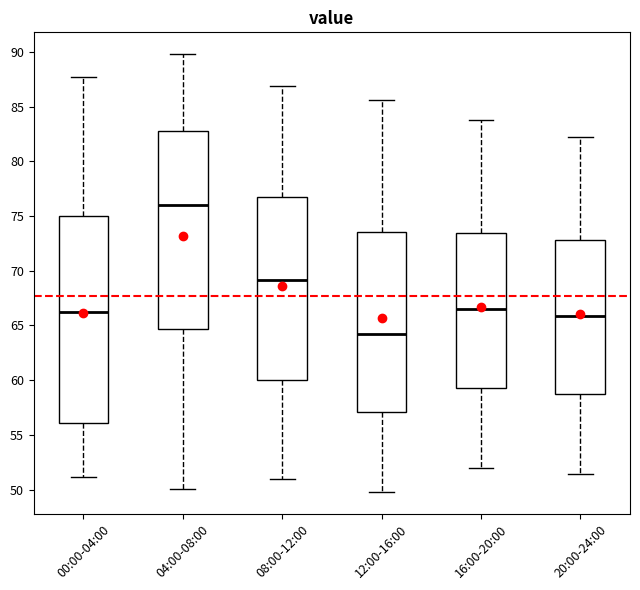

Which box has the lowest median line?

12:00-16:00